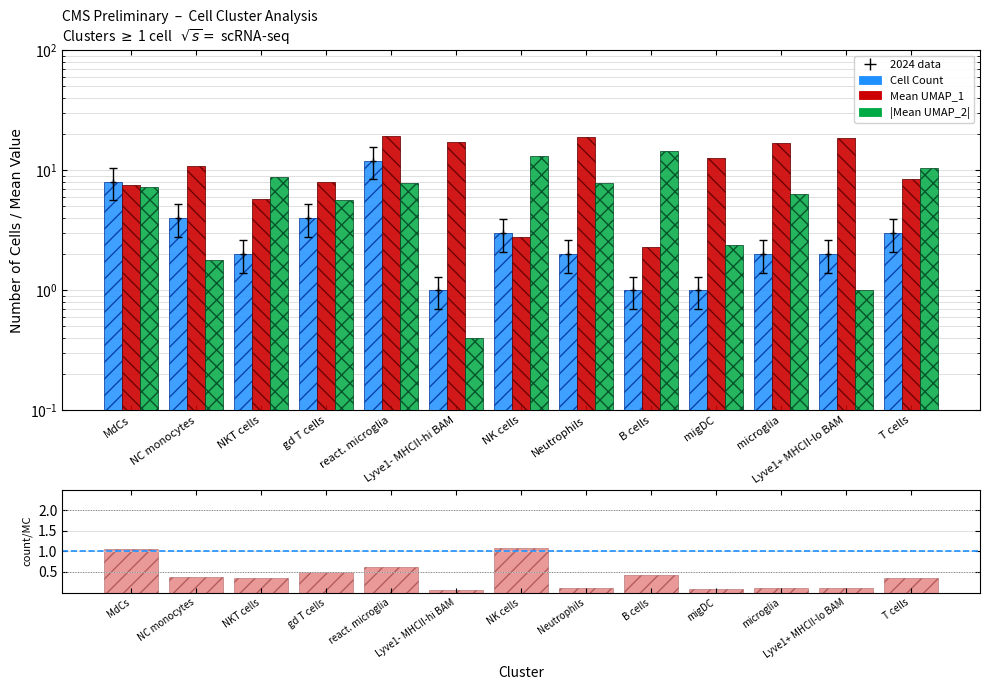

What is the label of the 9th bar from the right?

react. microglia